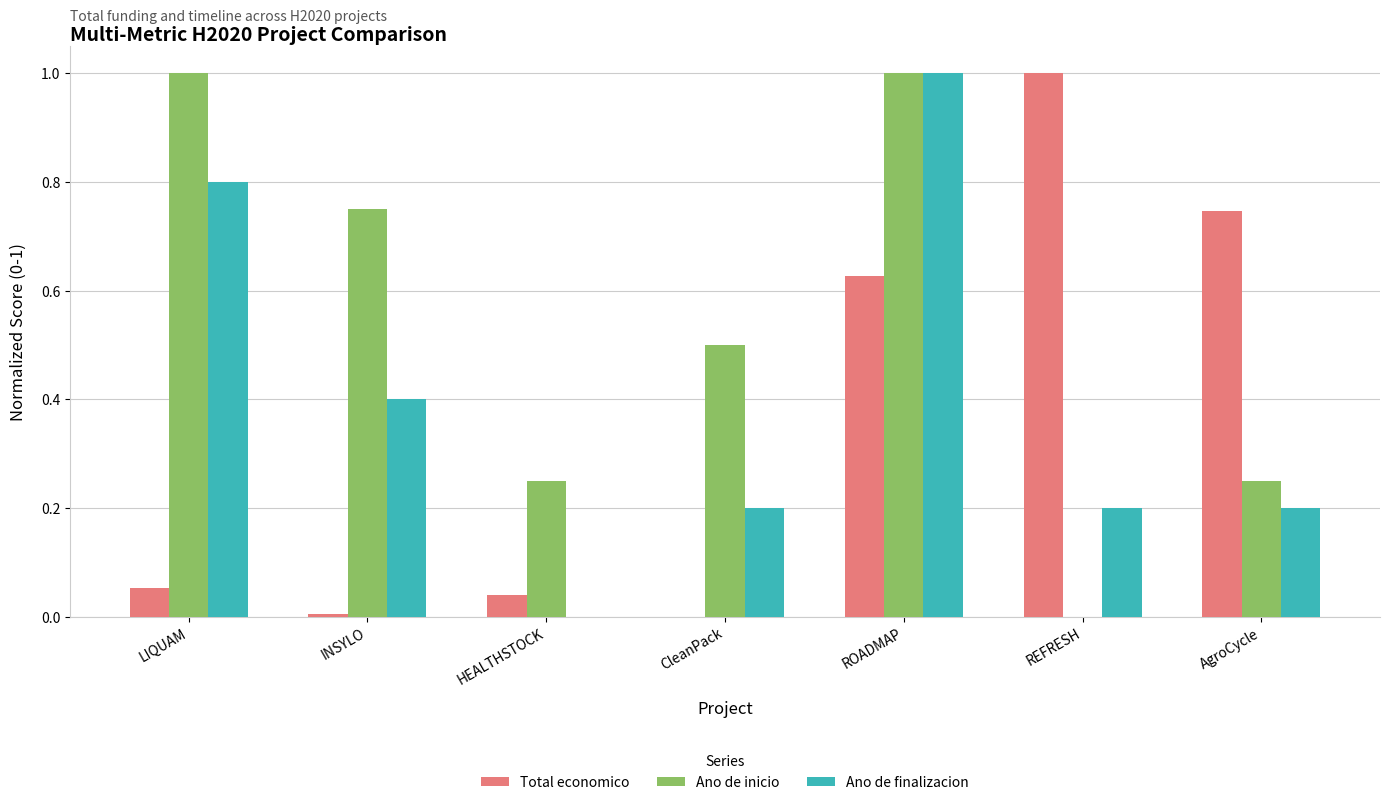

How many groups of bars are there?

7